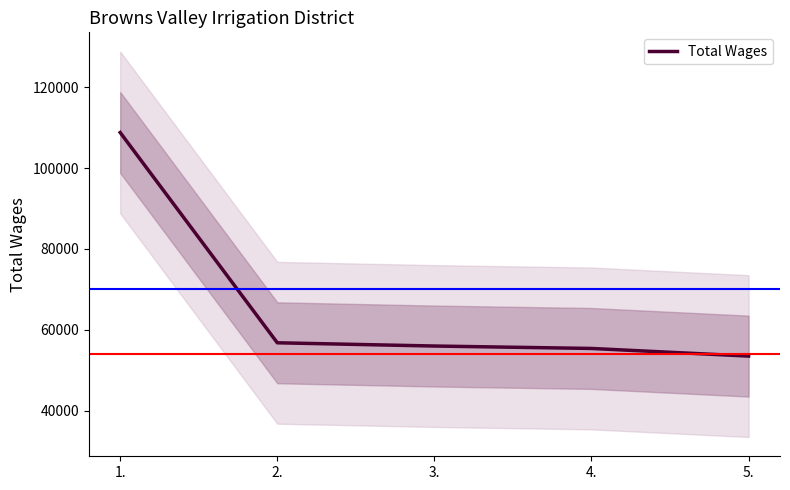

True or false: the data has more than 2 interior local peaks.

False